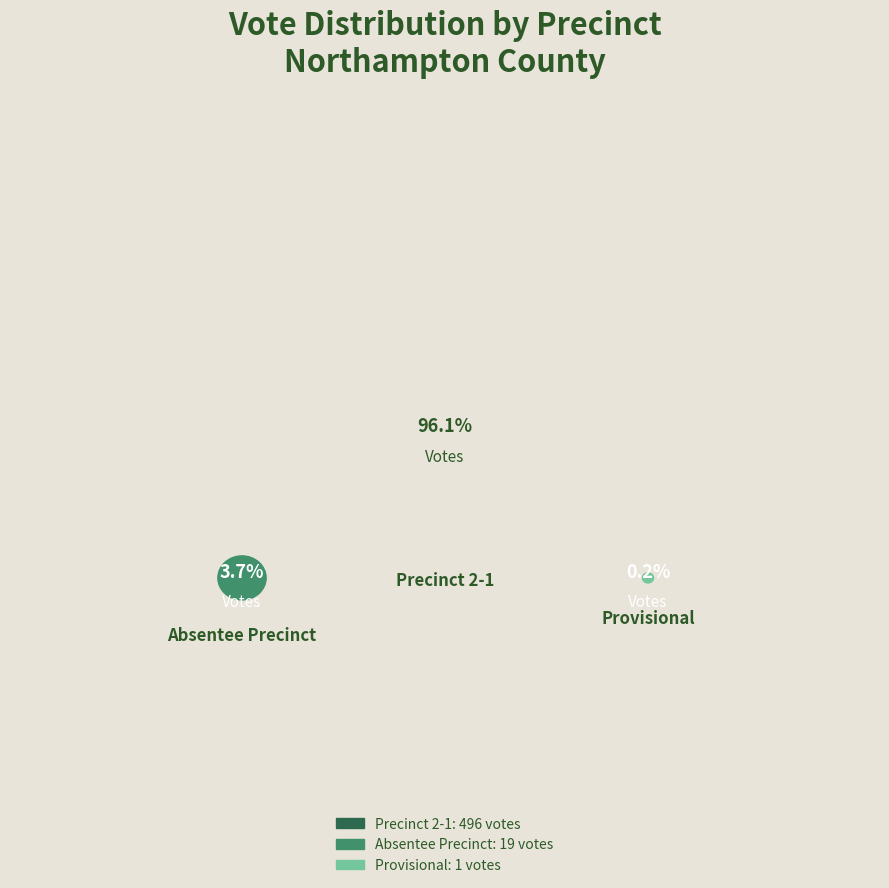

To the nearest percent, what percentage of the pie is Absentee Precinct?

4%